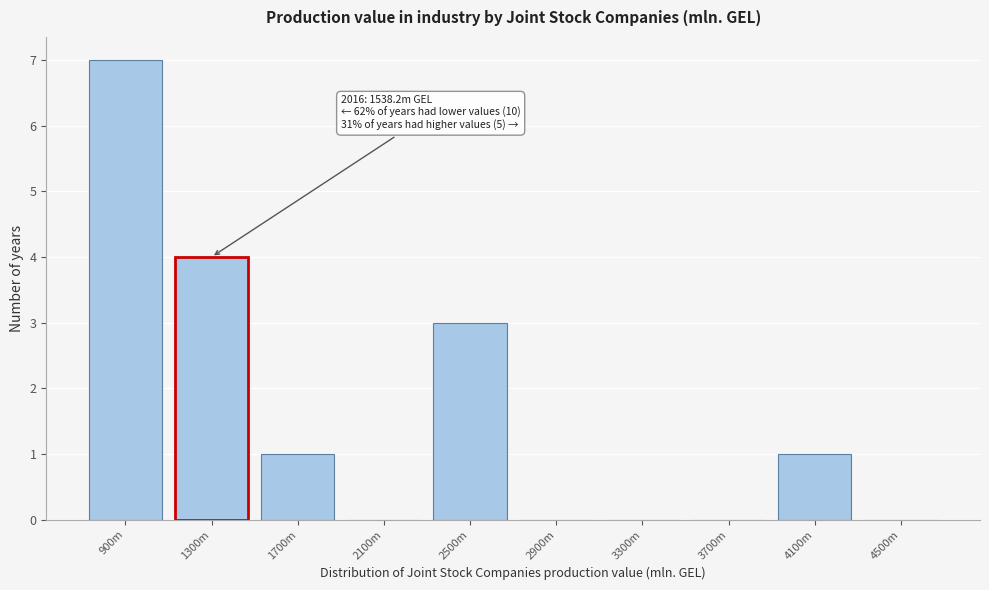

Reading right to left, what are all the values shown in this chart?

4500m=0	4100m=1	3700m=0	3300m=0	2900m=0	2500m=3	2100m=0	1700m=1	1300m=4	900m=7